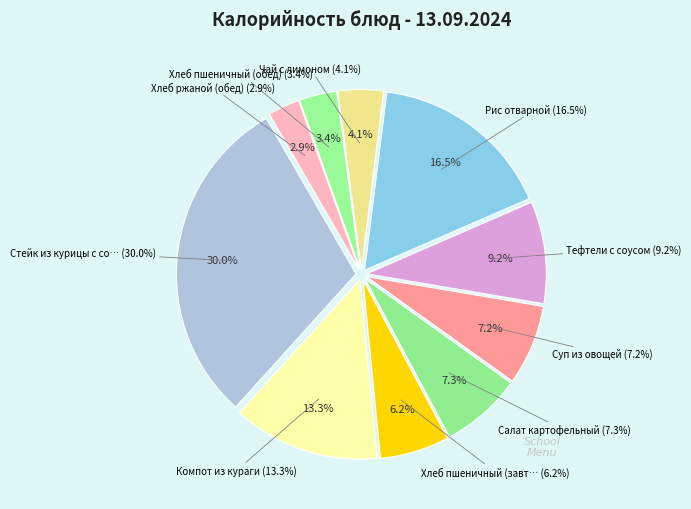

How many slices are in this pie chart?

10